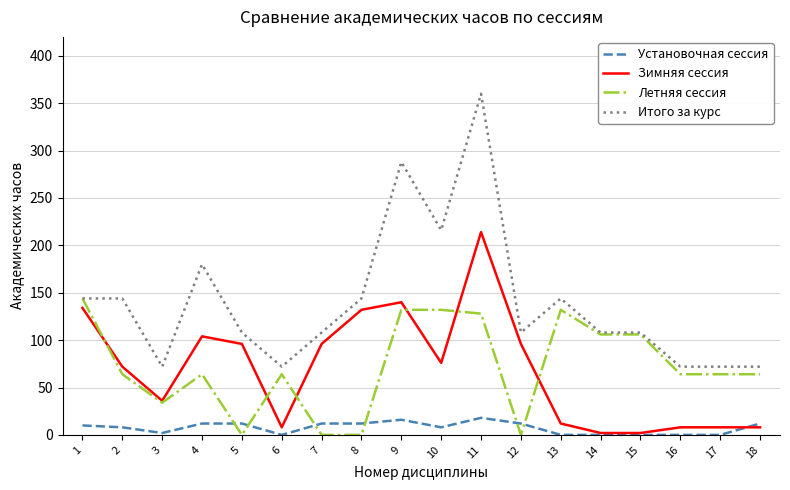

Is this an area chart (filled region under the line)?

No